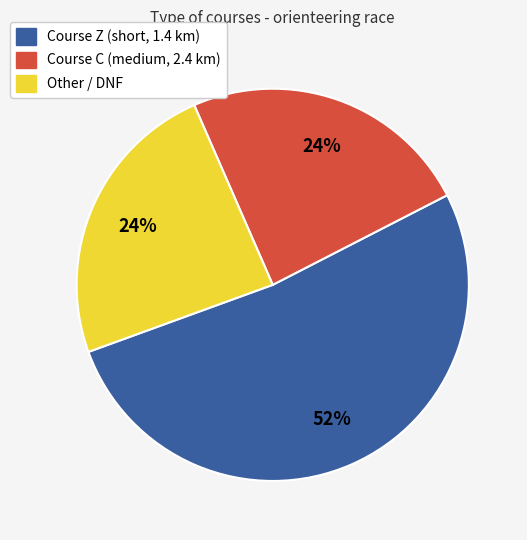

To the nearest percent, what is the average slice percentage?

33%